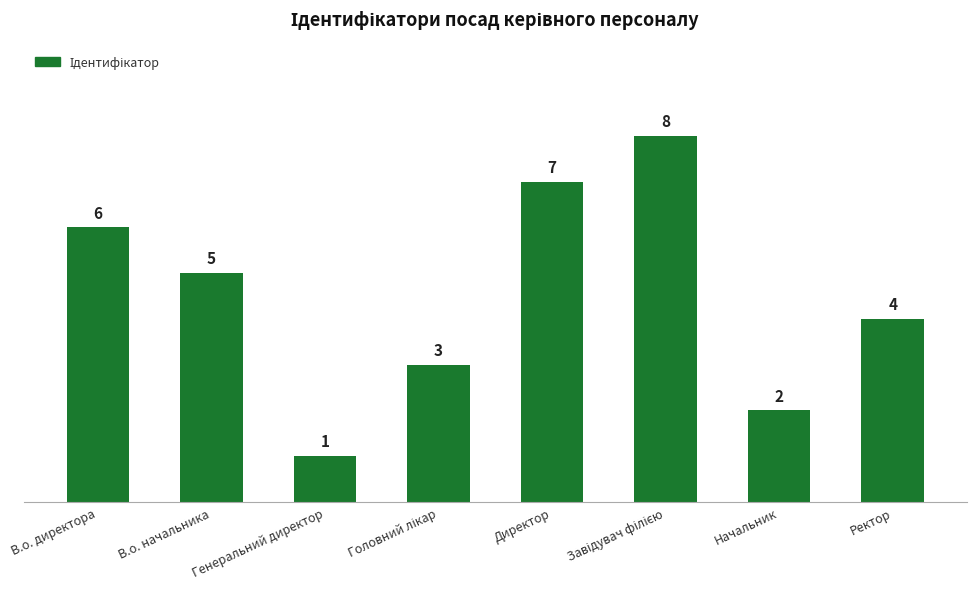

What is the sum of the values at Директор and Генеральний директор?

8